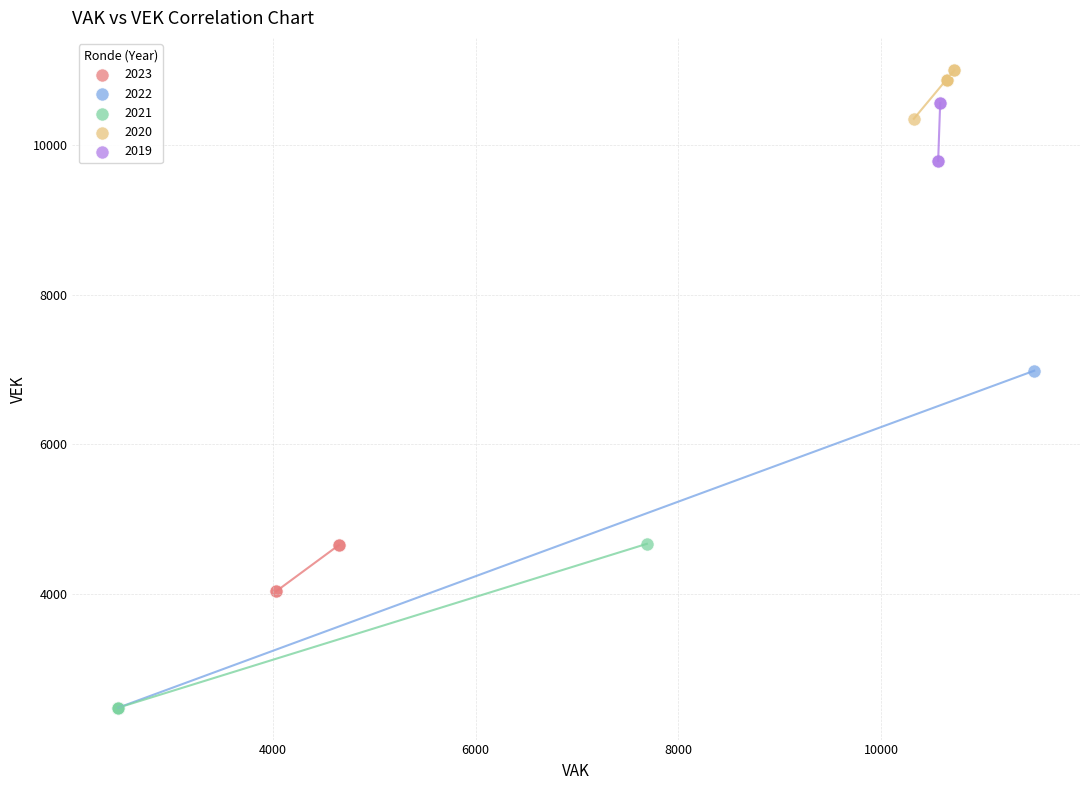

Which series contains the highest Y value?

2020